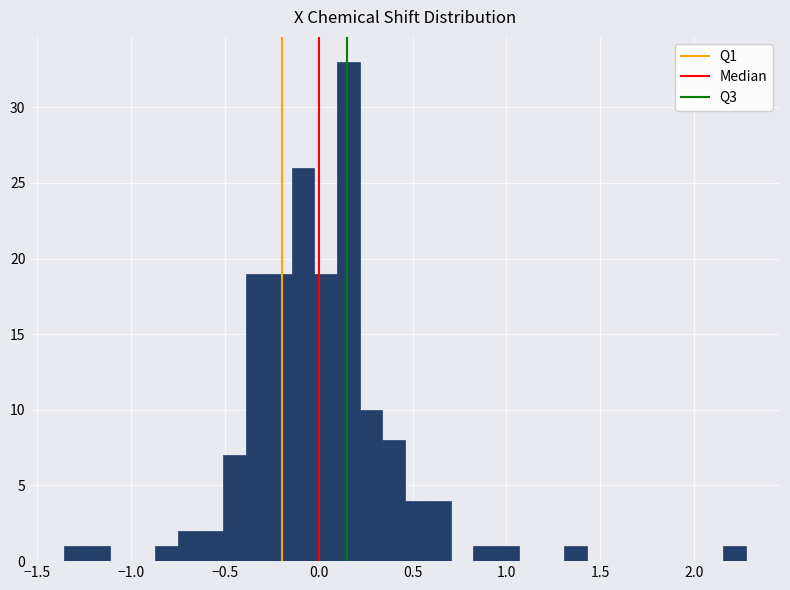

Read against the x-axis, roughly where is the centre of the tallest bar?

0.15